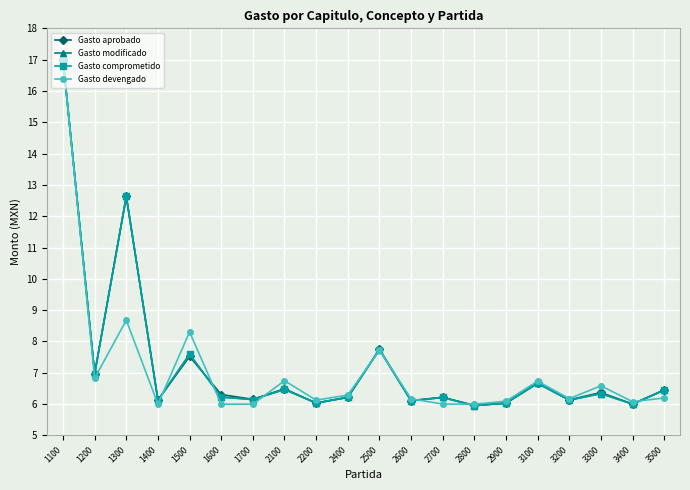

Does the chart have visible grid lines?

Yes